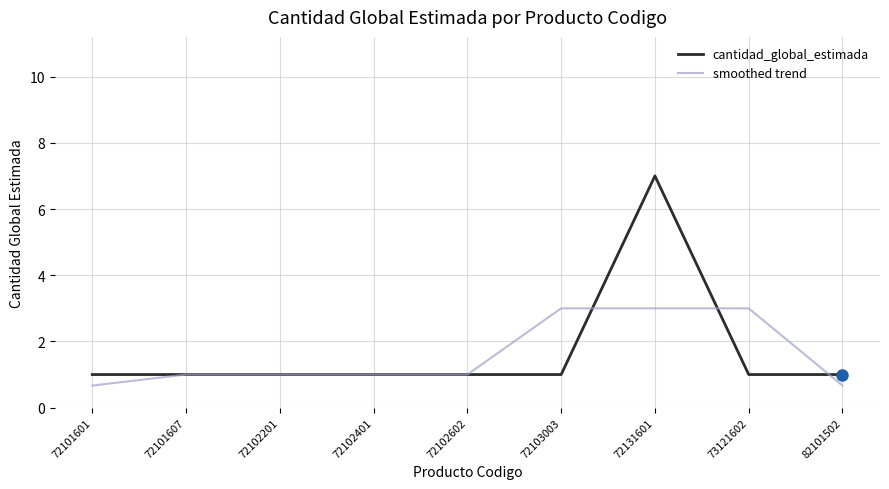

Is the value of smoothed trend at 82101502 greater than the value of cantidad_global_estimada at 72131601?

No